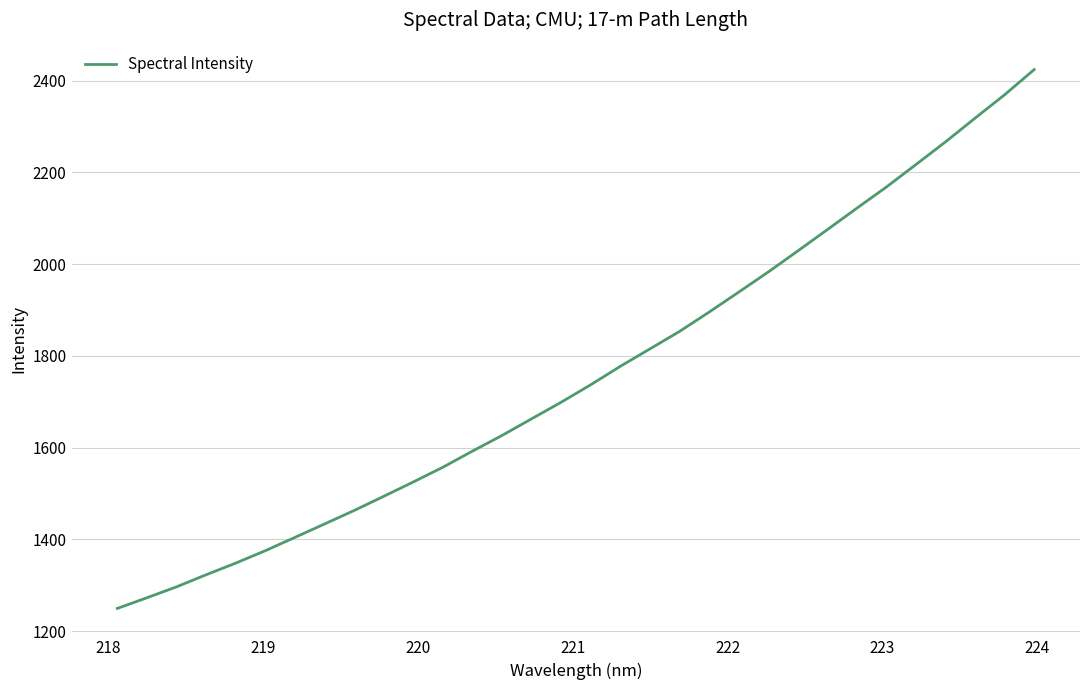

What is the difference between the maximum and minimum values?

1174.5